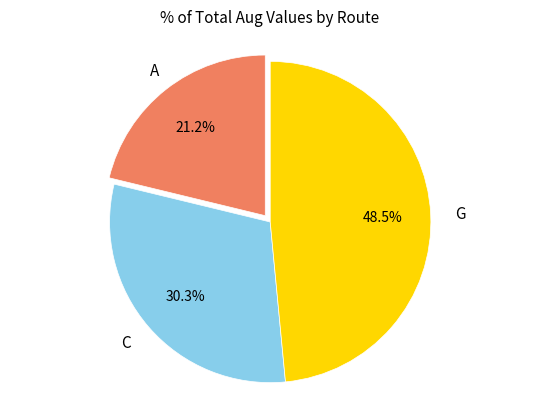

What is the ratio of the value at G to the value at A?

2.3